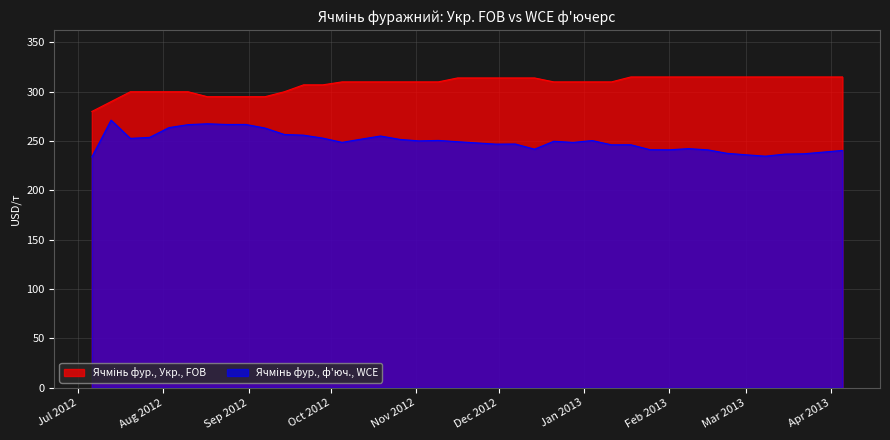

What is the difference between the second highest and second lowest values in the Ячмінь фур., Укр., FOB series?

25.0